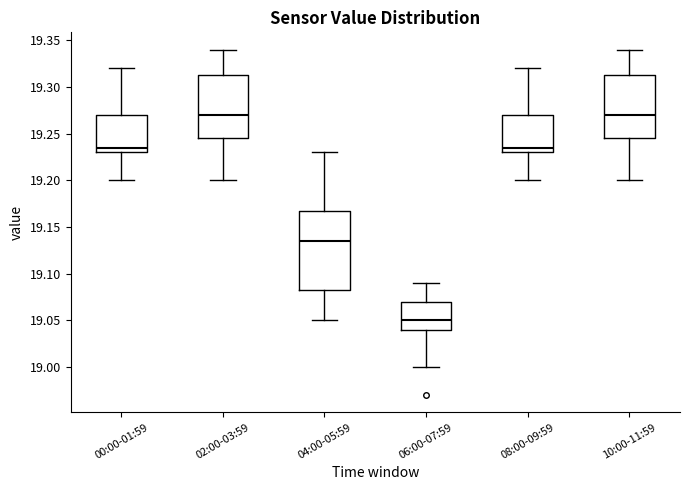

Reading left to right, transcribe this box plot: for each box, give where its median line is, the range the box spans, and where its two whiskers end, as read against the y-axis. The values are not printed on the chart, so give them approximately, as read against the axis.

00:00-01:59: median 19.235, box 19.230 to 19.270, whiskers 19.200 to 19.320
02:00-03:59: median 19.270, box 19.245 to 19.315, whiskers 19.200 to 19.340
04:00-05:59: median 19.135, box 19.085 to 19.170, whiskers 19.050 to 19.230
06:00-07:59: median 19.050, box 19.040 to 19.070, whiskers 19.000 to 19.090
08:00-09:59: median 19.235, box 19.230 to 19.270, whiskers 19.200 to 19.320
10:00-11:59: median 19.270, box 19.245 to 19.315, whiskers 19.200 to 19.340